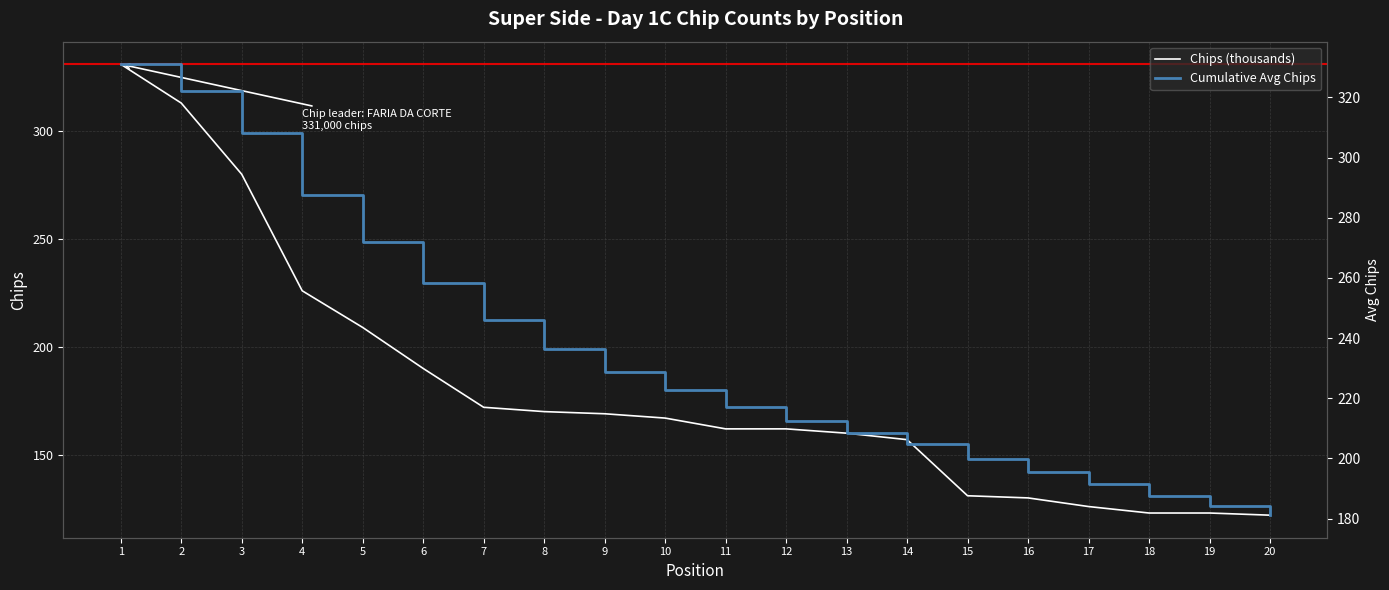

At how many categories does at least one series exceed 168?

20